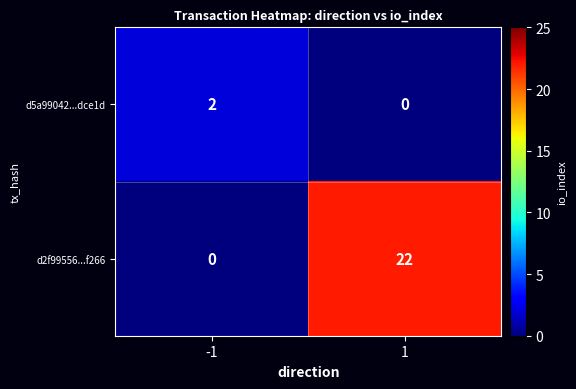

How many data points does each series have?

2